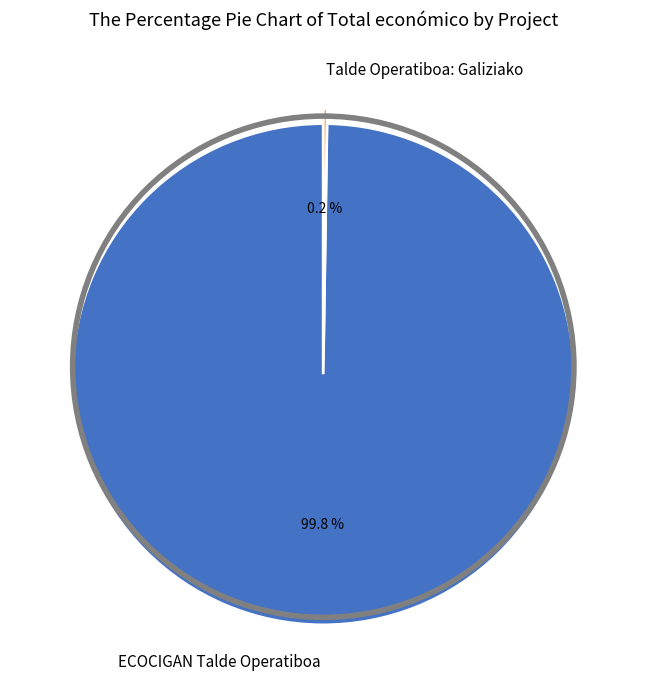

True or false: ECOCIGAN Talde Operatiboa accounts for 100% of the total.

True